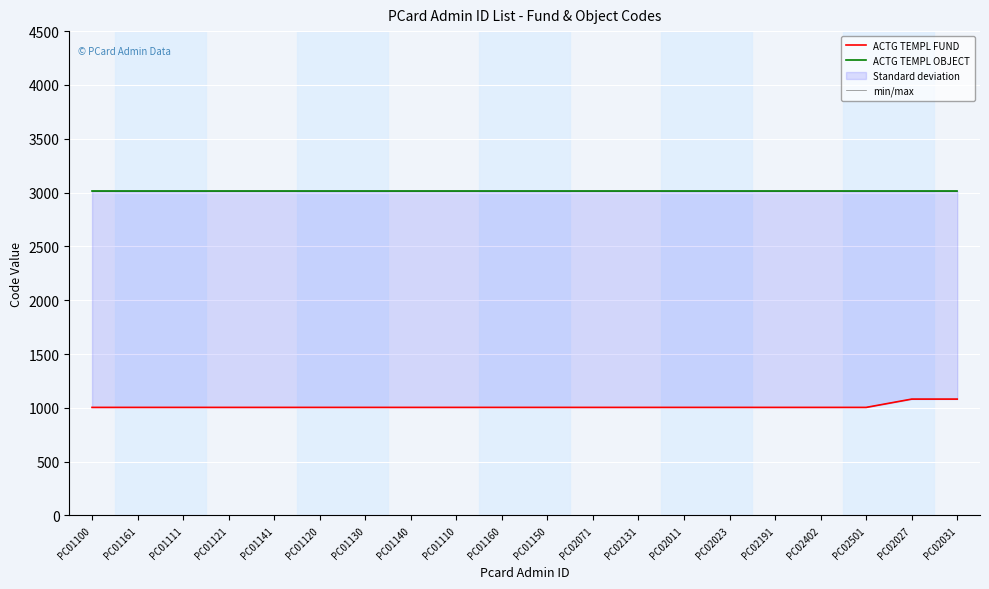

What is the label of the 4th point from the left?

PC01121